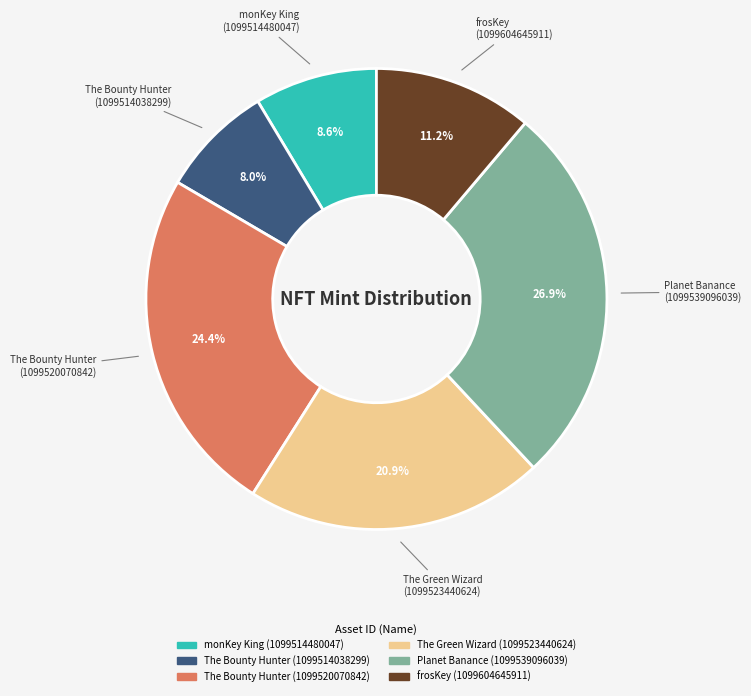

How many segments does this pie chart have?

6